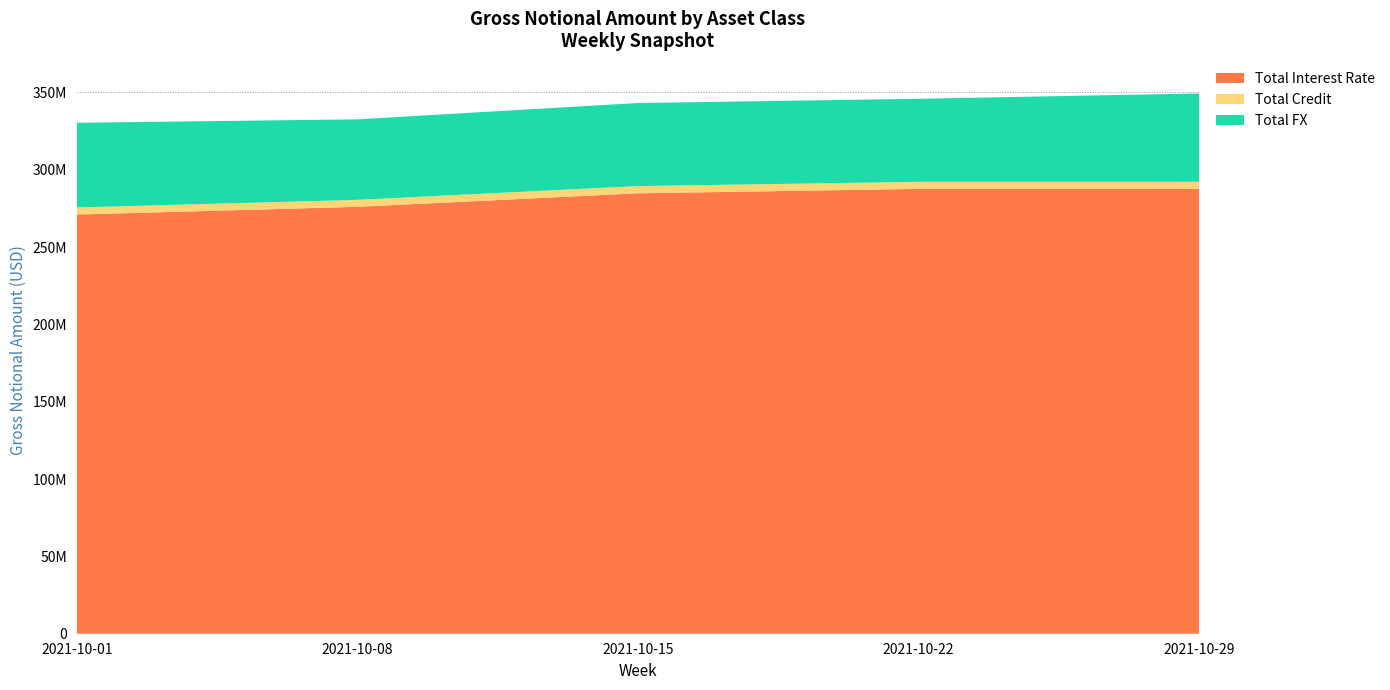

Reading left to right, what are all the values shown in this chart?

Total Interest Rate: 271046264	276028716	284776937	287623932	287700981
Total Credit: 4555360	4510292	4652604	4578379	4526780
Total FX: 54754192	52054296	53723470	53669442	57099130